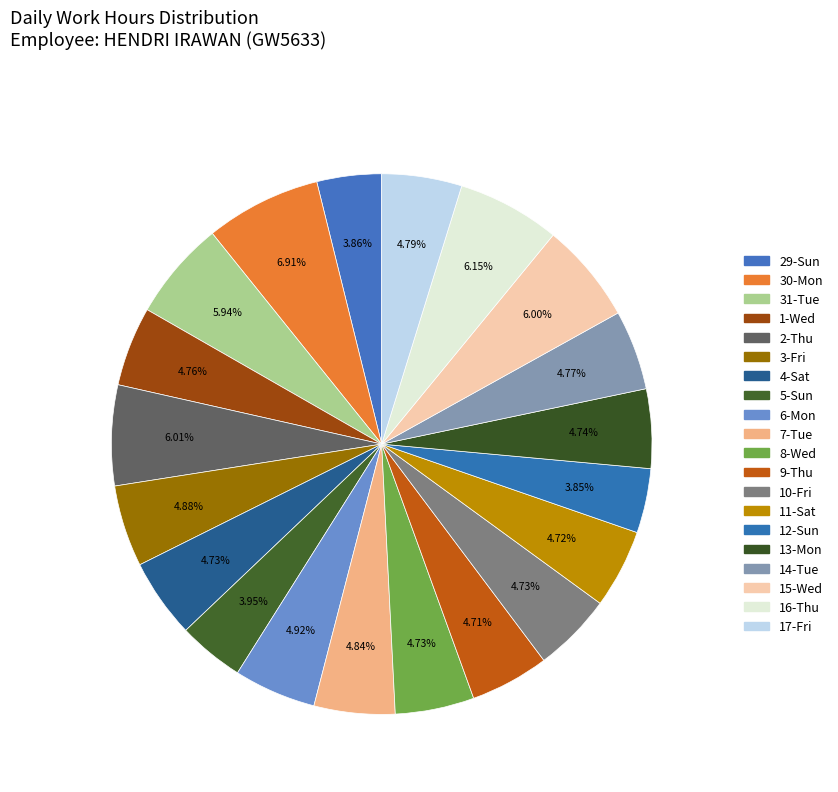

To the nearest percent, what is the average slice percentage?

5%